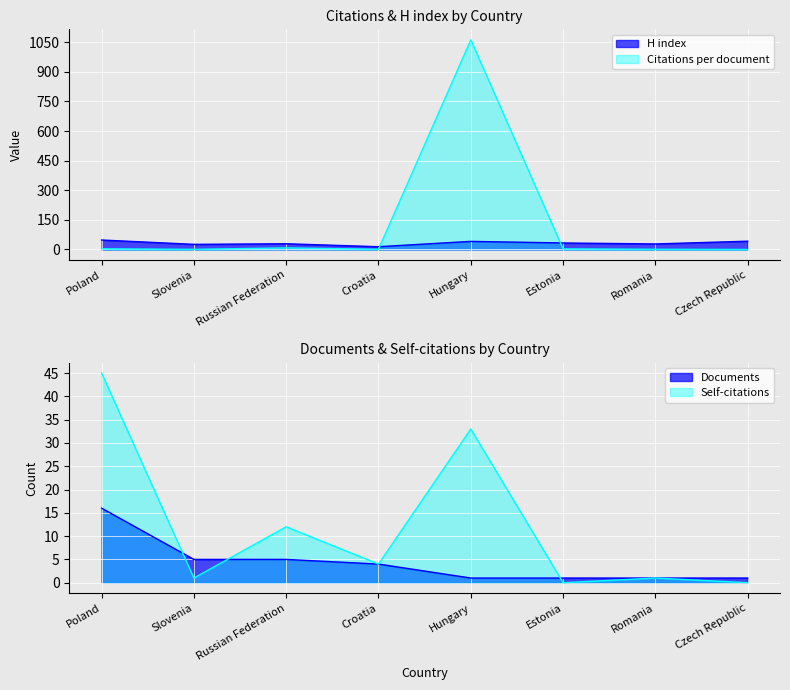

What is the difference between the H index values at Poland and Russian Federation?

19.0